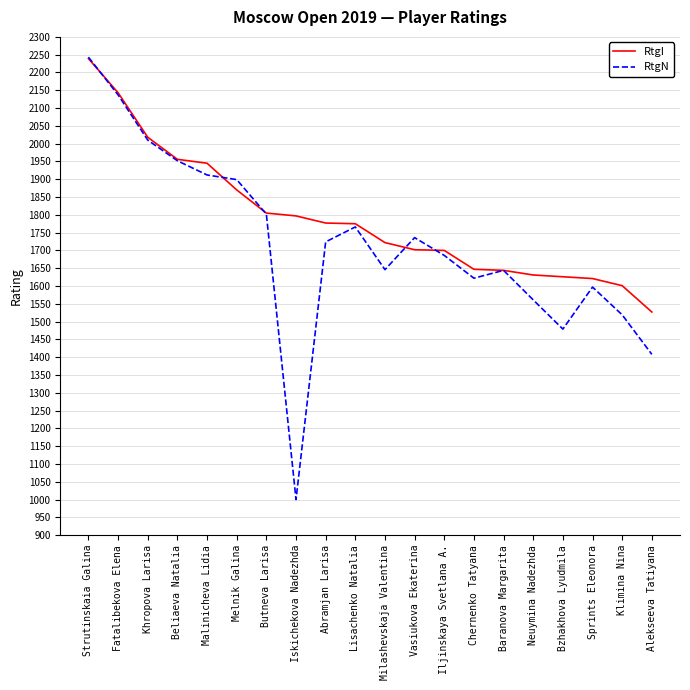

At which category is the sum across all series the highest?

Strutinskaia Galina